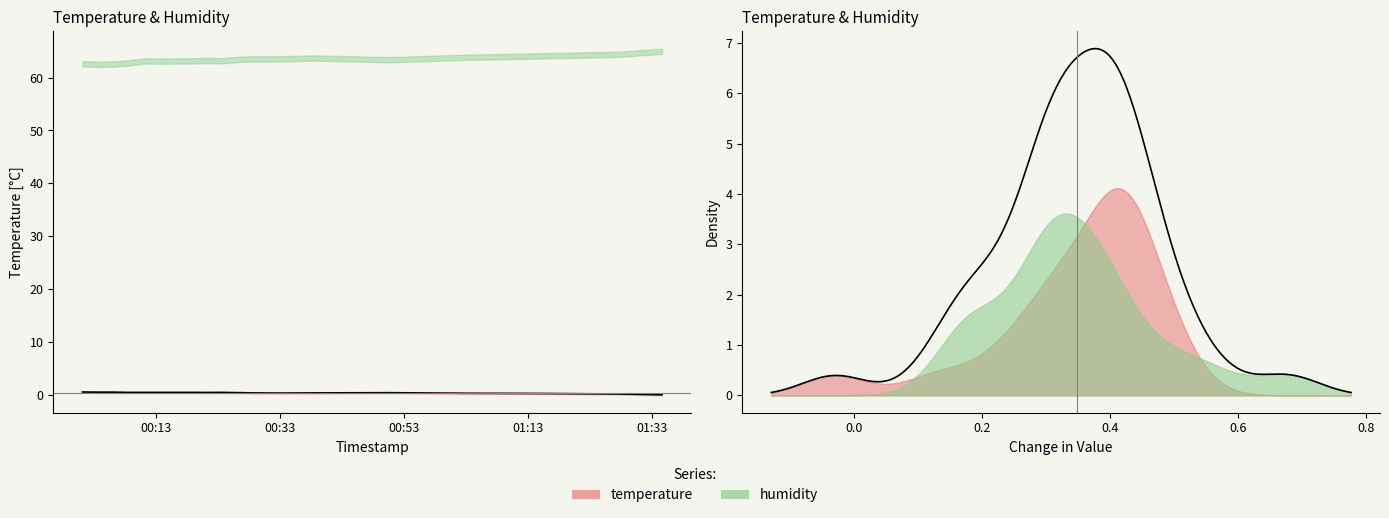

What are all the series names shown in the legend?

temperature, humidity